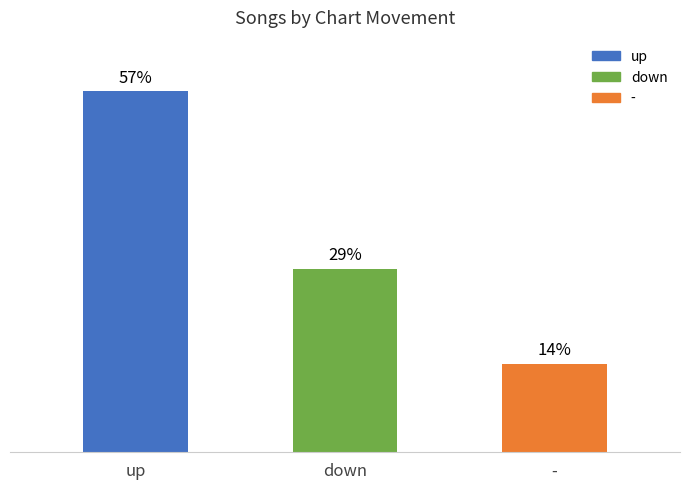

Where does the data first go above 29?

up